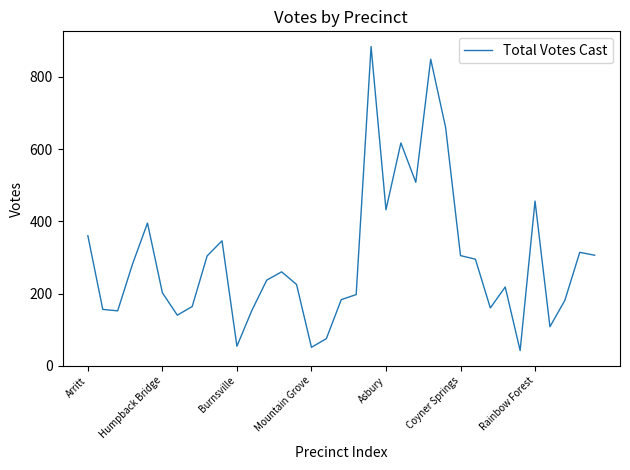

What is the greatest value displayed?

884